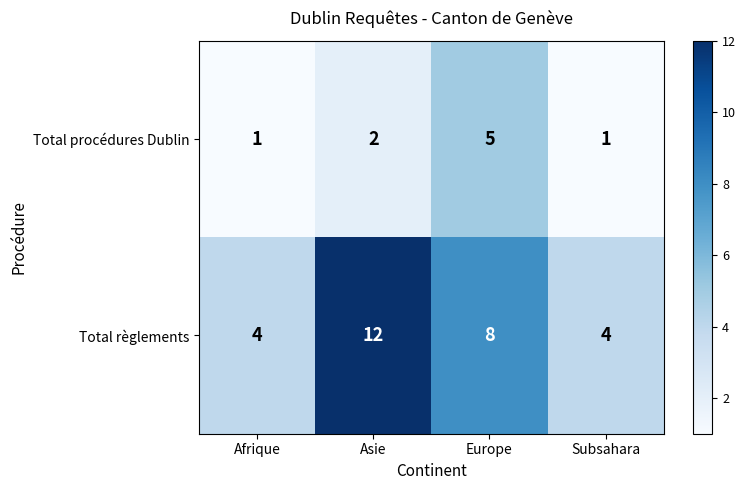

At which category is the sum across all series the highest?

Asie